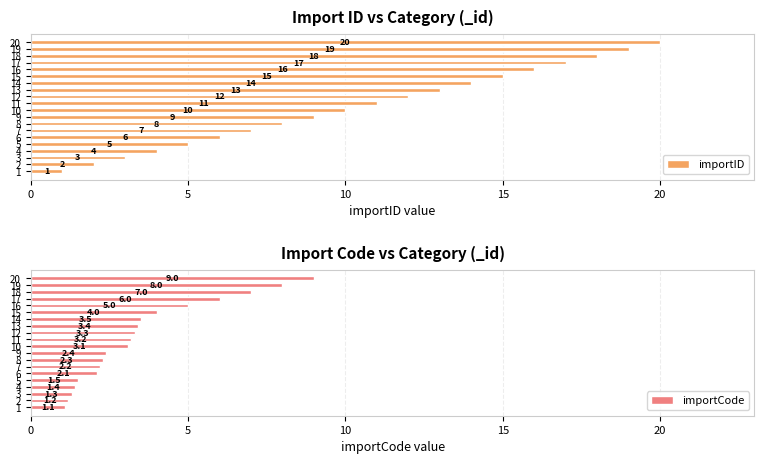

Which series has the largest total across all categories?

importID